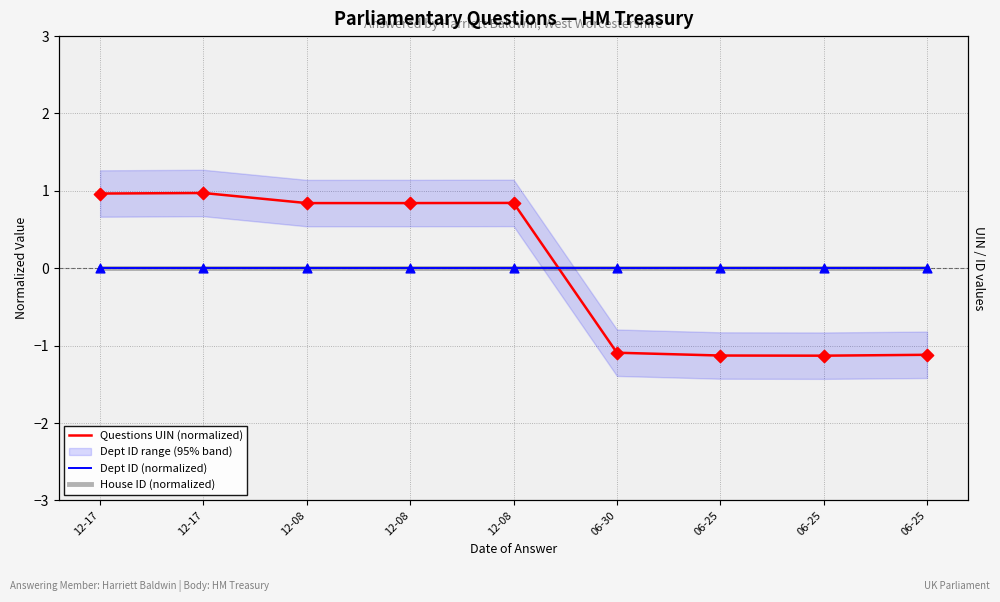

At which category is the sum across all series the highest?

12-17